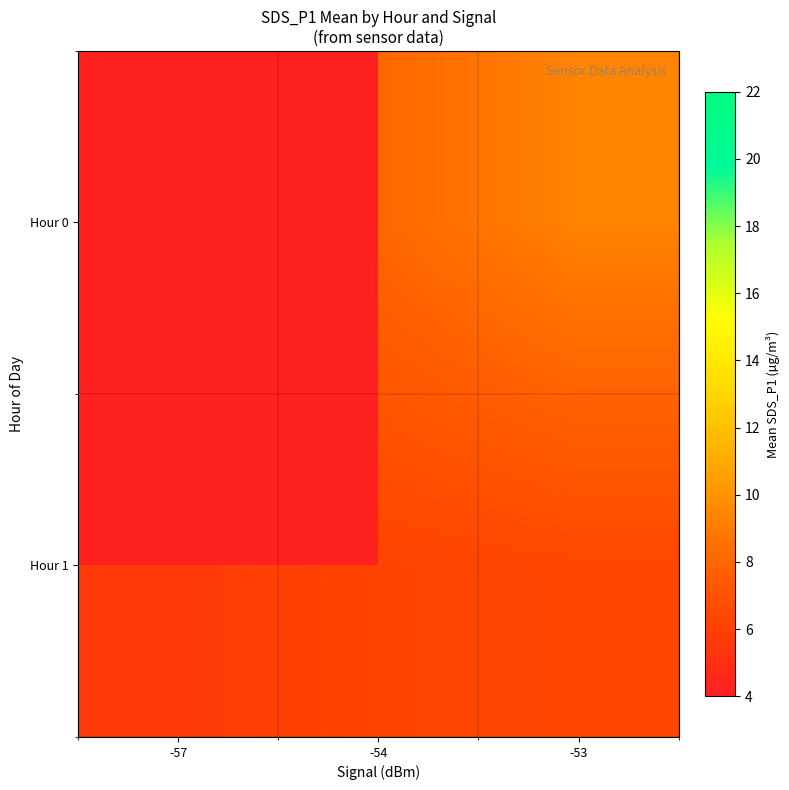

Which label corresponds to the largest value in the chart?

-53